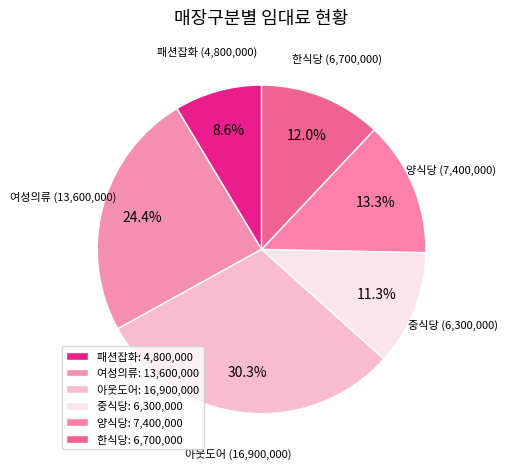

Is there any slice that represents more than half of the pie?

No